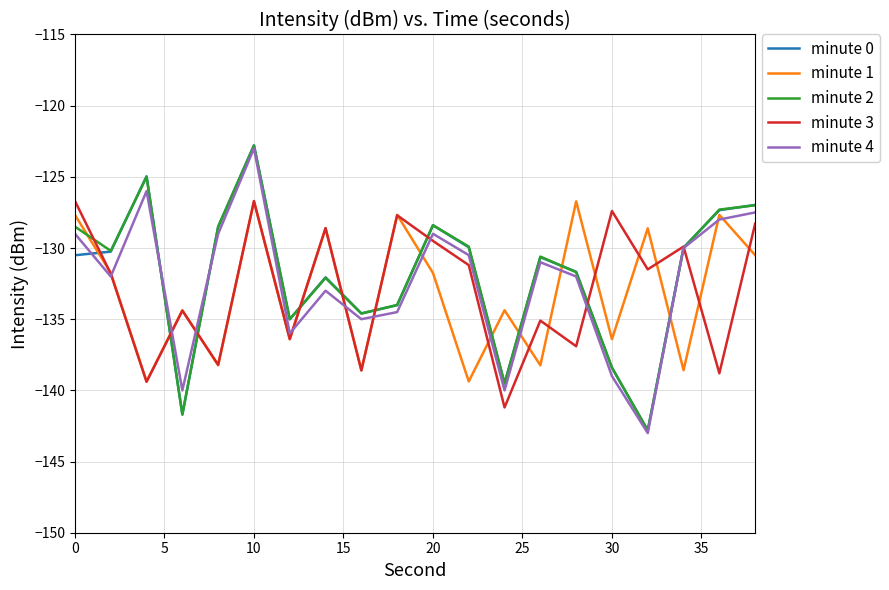

Is this an area chart (filled region under the line)?

No